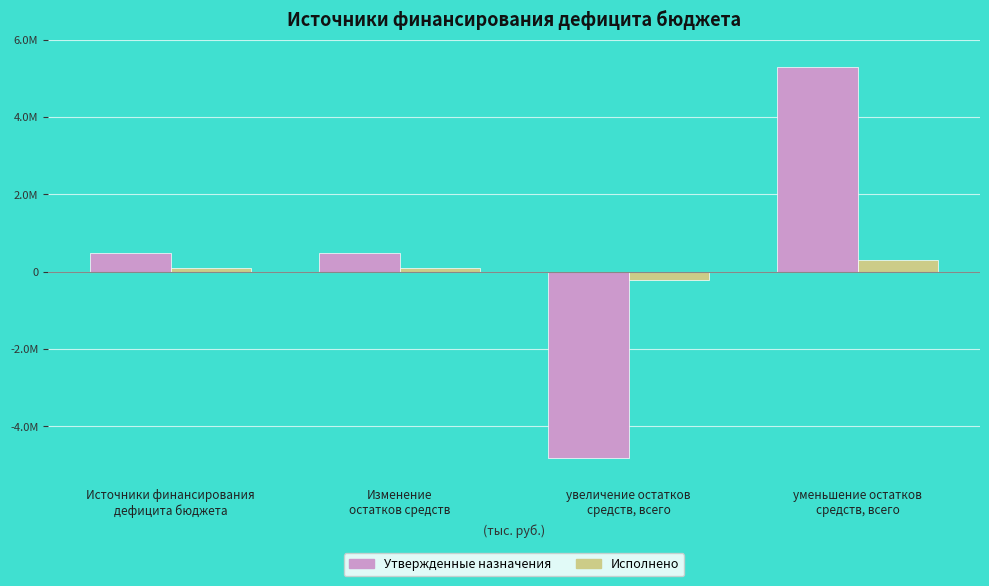

Where does the Исполнено series first go above 100616?

Источники финансирования
дефицита бюджета